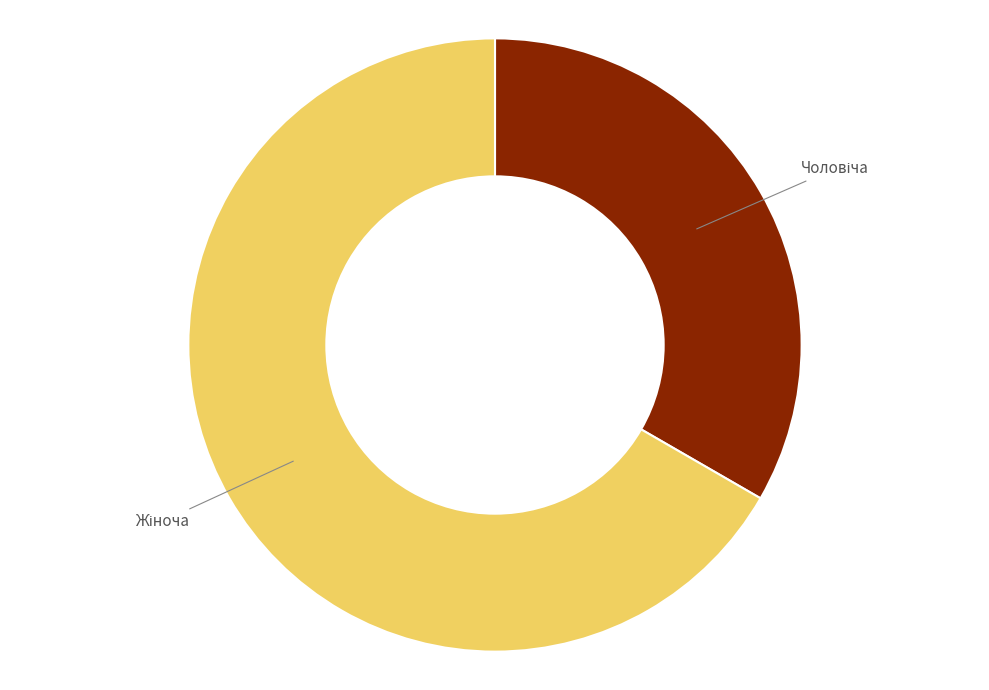

How many slices are in this pie chart?

2